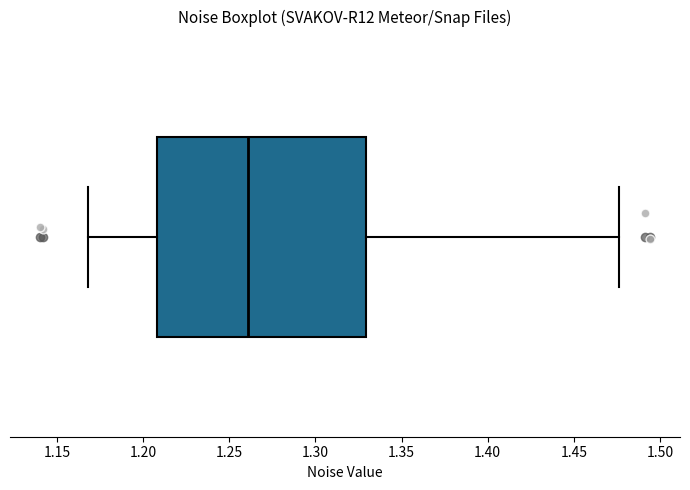

Where does the right whisker of the box end on the x-axis? The values are not printed on the chart, so give them approximately, as read against the axis.

1.475